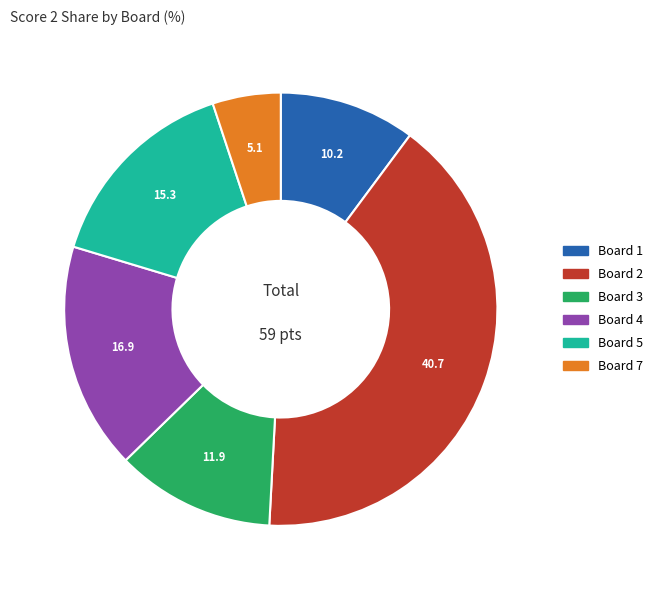

True or false: Board 1 accounts for 1% of the total.

False